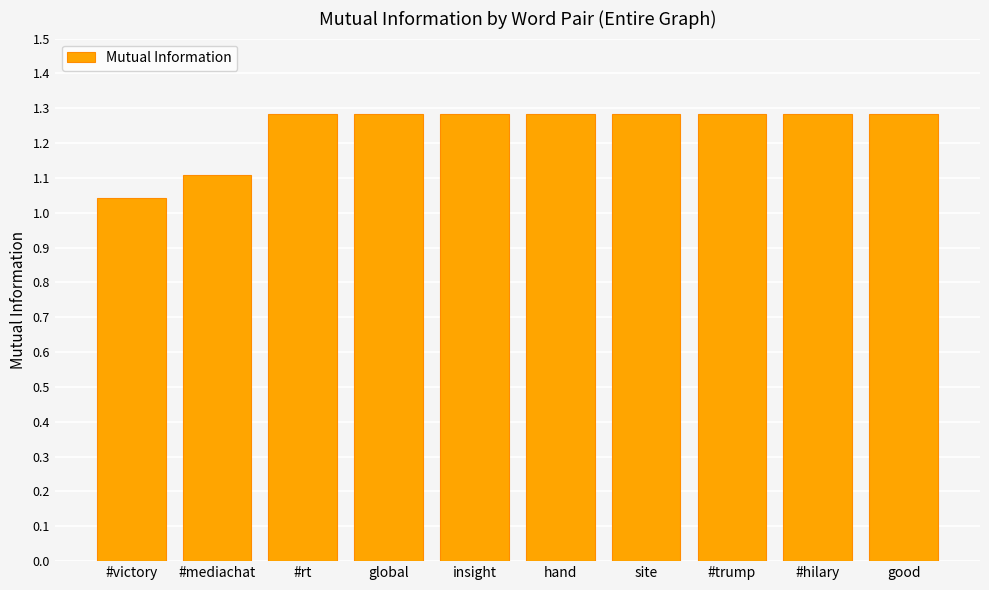

Which category has the lowest value across all series?

#victory